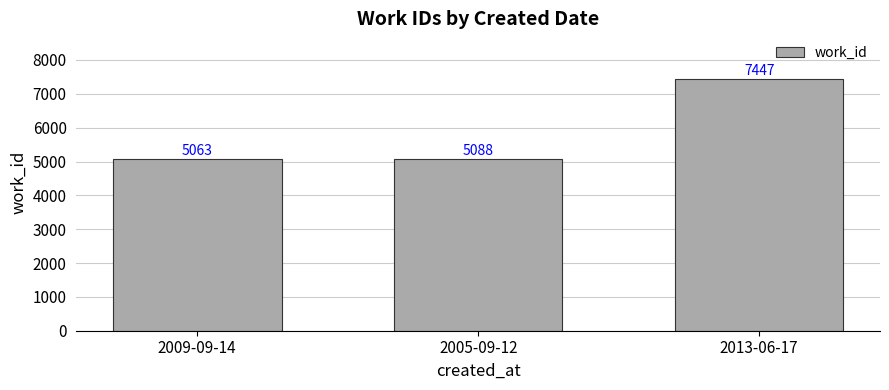

List the labels in order of value, smallest first.

2009-09-14, 2005-09-12, 2013-06-17